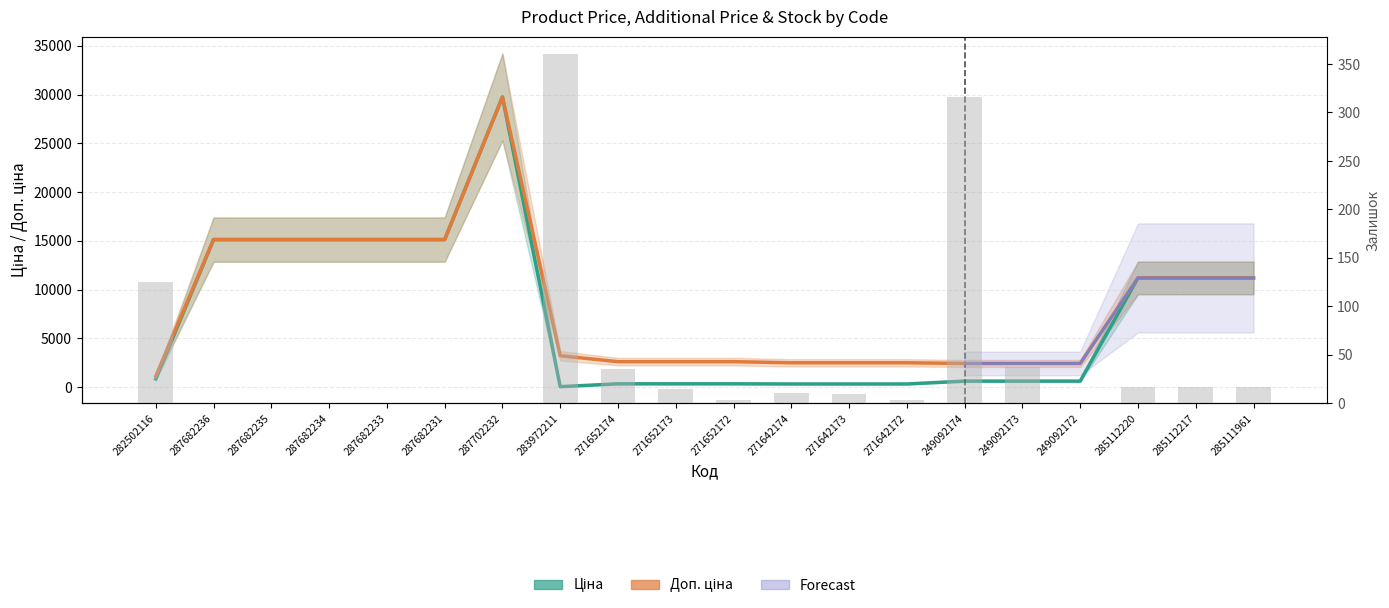

True or false: Залишок has a value of 15.0 at 271652173.

True